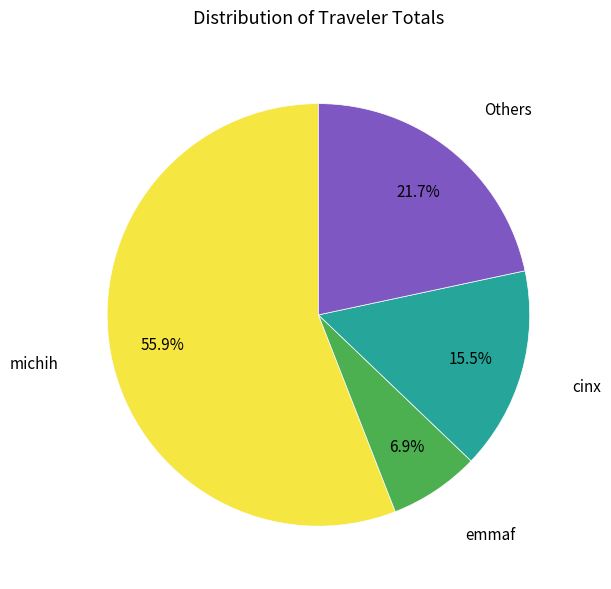

Does any single category account for the majority?

Yes